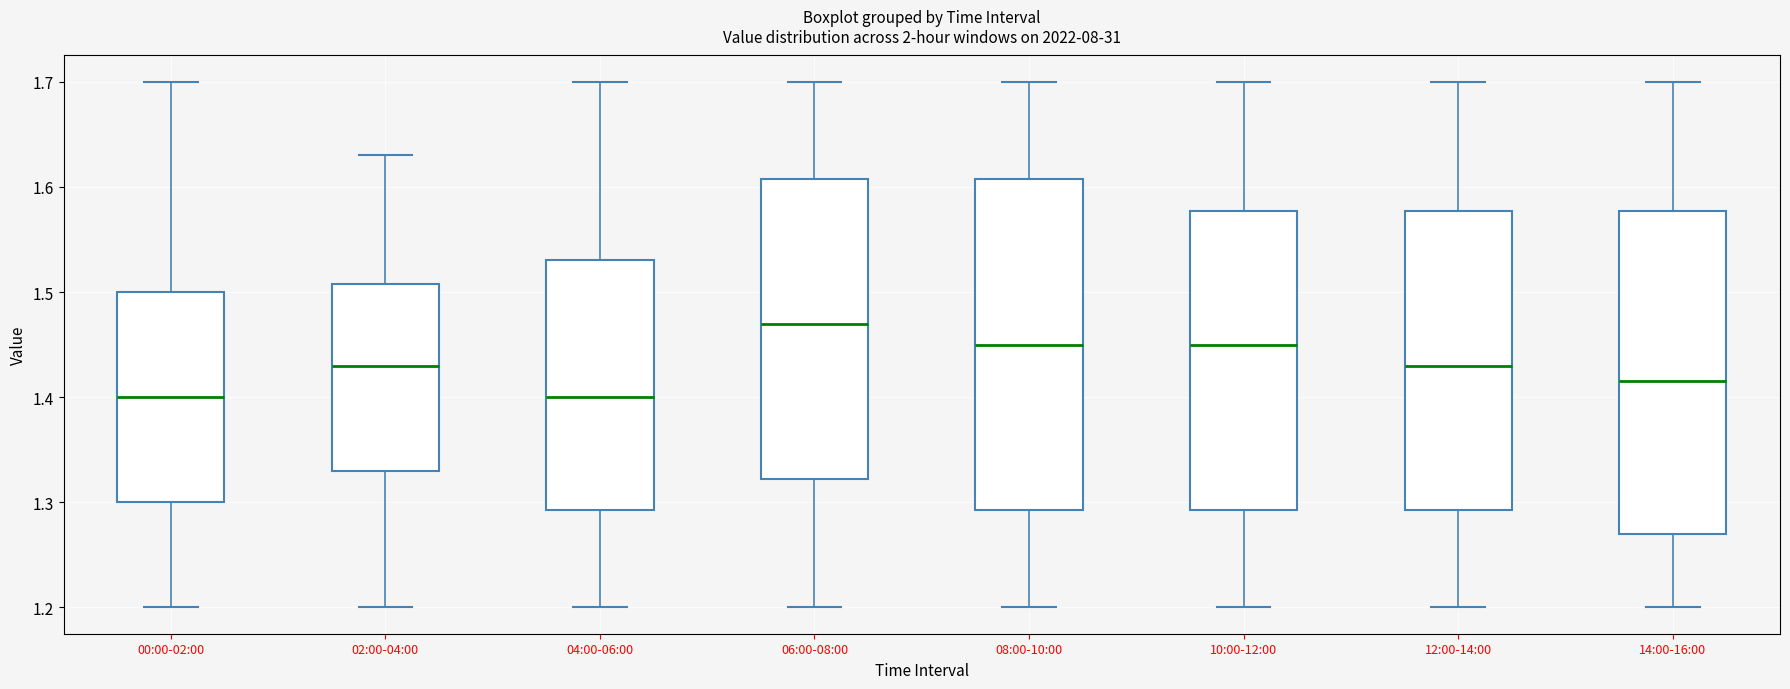

Reading left to right, transcribe this box plot: for each box, give where its median line is, the range the box spans, and where its two whiskers end, as read against the y-axis. The values are not printed on the chart, so give them approximately, as read against the axis.

00:00-02:00: median 1.40, box 1.30 to 1.50, whiskers 1.20 to 1.70
02:00-04:00: median 1.43, box 1.33 to 1.51, whiskers 1.20 to 1.63
04:00-06:00: median 1.40, box 1.29 to 1.53, whiskers 1.20 to 1.70
06:00-08:00: median 1.47, box 1.32 to 1.61, whiskers 1.20 to 1.70
08:00-10:00: median 1.45, box 1.29 to 1.61, whiskers 1.20 to 1.70
10:00-12:00: median 1.45, box 1.29 to 1.58, whiskers 1.20 to 1.70
12:00-14:00: median 1.43, box 1.29 to 1.58, whiskers 1.20 to 1.70
14:00-16:00: median 1.42, box 1.27 to 1.58, whiskers 1.20 to 1.70